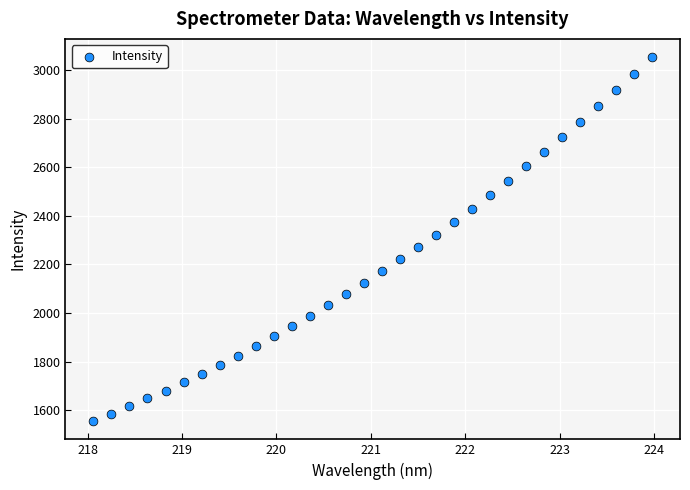

What is the range of X values (max minus min)?

5.9